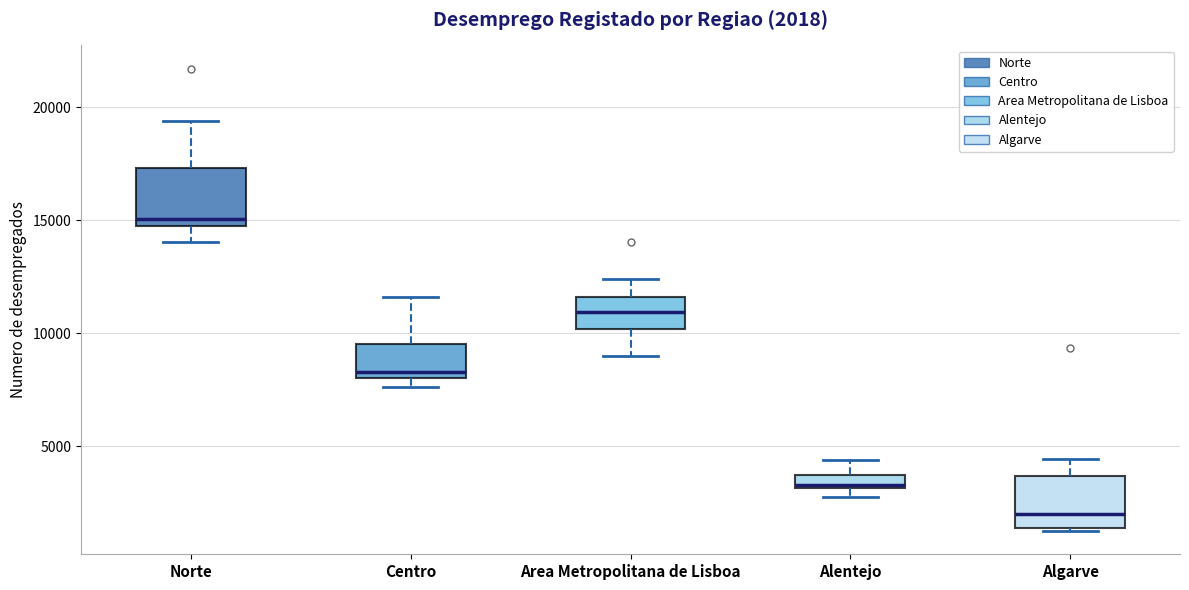

Which box has the lowest median line?

Algarve